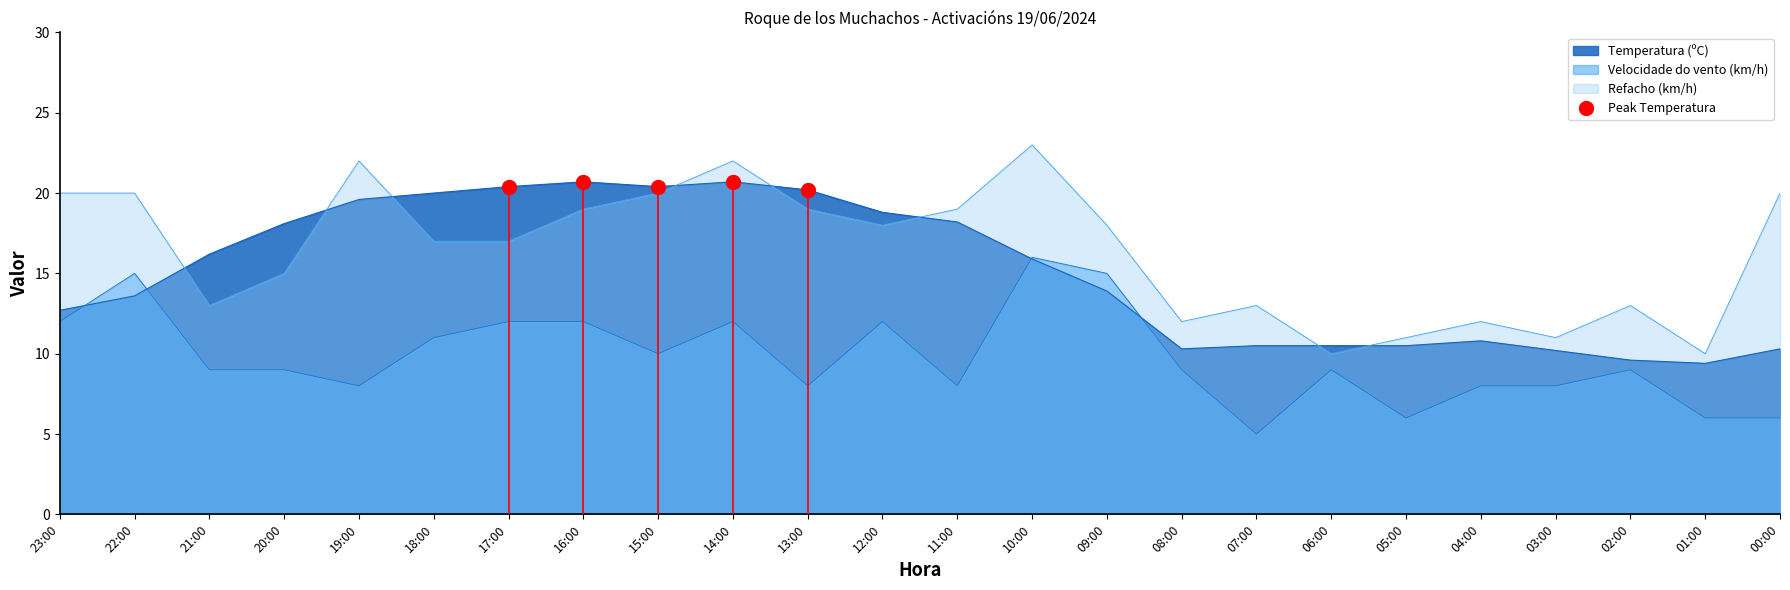

Reading left to right, what are all the values shown in this chart?

Temperatura (ºC): 23:00=12.7	22:00=13.6	21:00=16.2	20:00=18.1	19:00=19.6	18:00=20.0	17:00=20.4	16:00=20.7	15:00=20.4	14:00=20.7	13:00=20.2	12:00=18.8	11:00=18.2	10:00=15.9	09:00=13.9	08:00=10.3	07:00=10.5	06:00=10.5	05:00=10.5	04:00=10.8	03:00=10.2	02:00=9.6	01:00=9.4	00:00=10.3
Velocidade do vento (km/h): 23:00=12.0	22:00=15.0	21:00=9.0	20:00=9.0	19:00=8.0	18:00=11.0	17:00=12.0	16:00=12.0	15:00=10.0	14:00=12.0	13:00=8.0	12:00=12.0	11:00=8.0	10:00=16.0	09:00=15.0	08:00=9.0	07:00=5.0	06:00=9.0	05:00=6.0	04:00=8.0	03:00=8.0	02:00=9.0	01:00=6.0	00:00=6.0
Refacho (km/h): 23:00=20.0	22:00=20.0	21:00=13.0	20:00=15.0	19:00=22.0	18:00=17.0	17:00=17.0	16:00=19.0	15:00=20.0	14:00=22.0	13:00=19.0	12:00=18.0	11:00=19.0	10:00=23.0	09:00=18.0	08:00=12.0	07:00=13.0	06:00=10.0	05:00=11.0	04:00=12.0	03:00=11.0	02:00=13.0	01:00=10.0	00:00=20.0